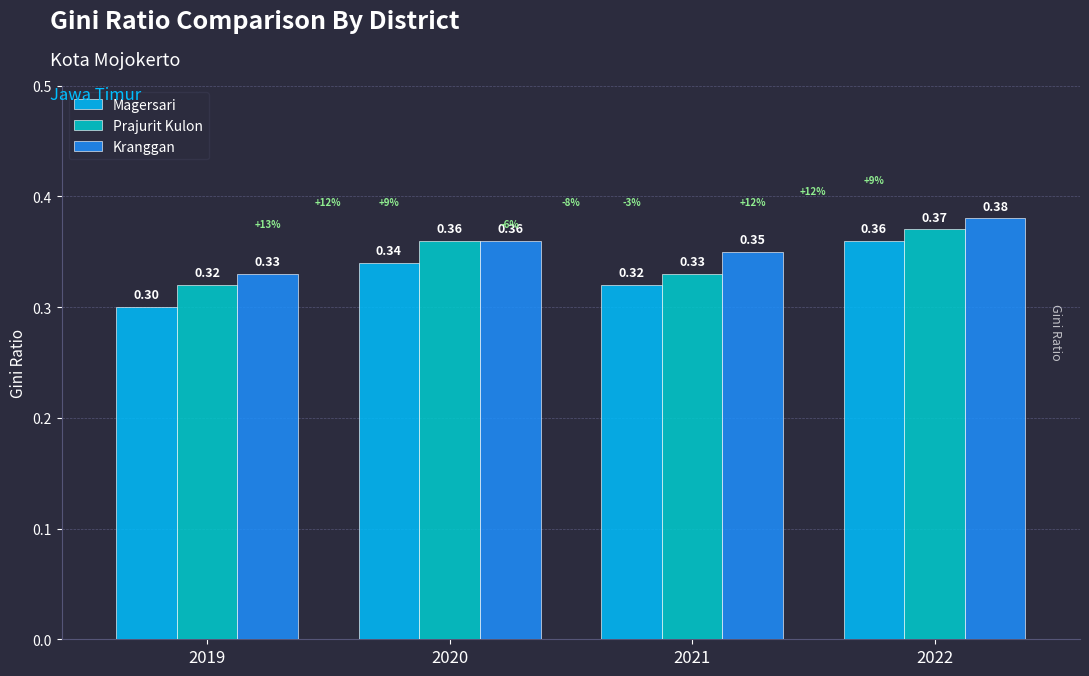

At which category does the chart reach its peak across all series?

2022